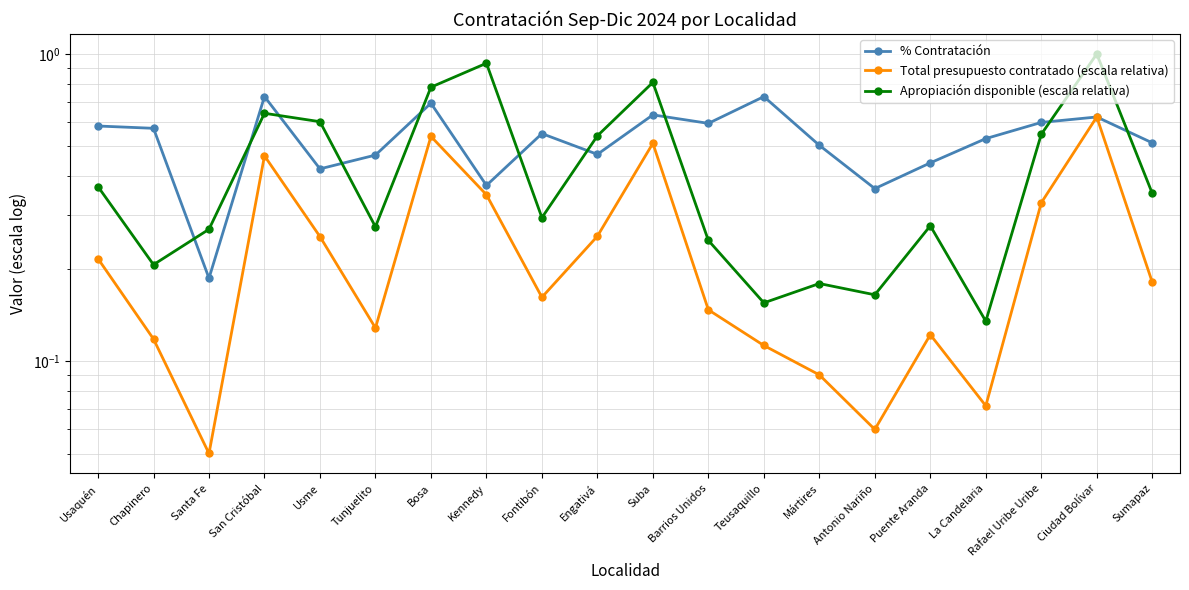

Reading right to left, transcribe all the data shown in this chart.

% Contratación: 0.5	0.6	0.6	0.5	0.4	0.4	0.5	0.7	0.6	0.6	0.5	0.6	0.4	0.7	0.5	0.4	0.7	0.2	0.6	0.6
Total presupuesto contratado (escala relativa): 0.2	0.6	0.3	0.1	0.1	0.1	0.1	0.1	0.1	0.5	0.3	0.2	0.3	0.5	0.1	0.3	0.5	0.1	0.1	0.2
Apropiación disponible (escala relativa): 0.4	1.0	0.5	0.1	0.3	0.2	0.2	0.2	0.2	0.8	0.5	0.3	0.9	0.8	0.3	0.6	0.6	0.3	0.2	0.4